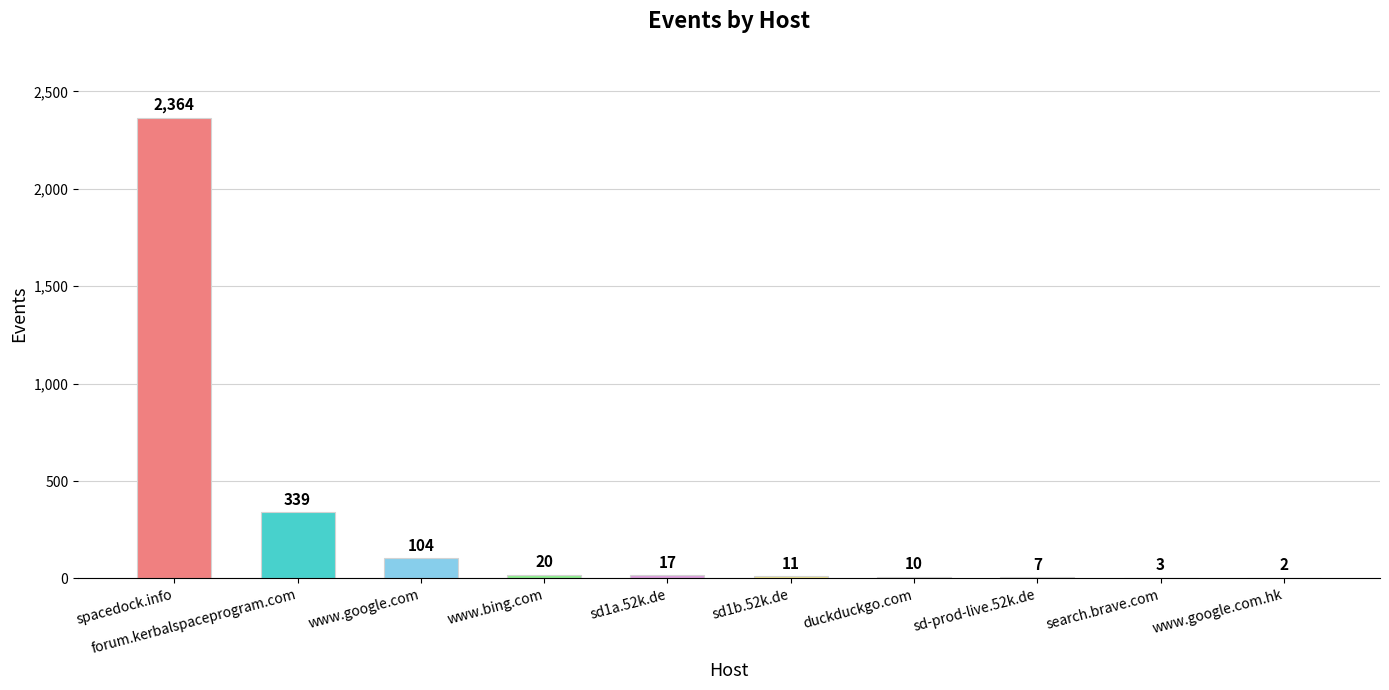

How many data points does each series have?

10